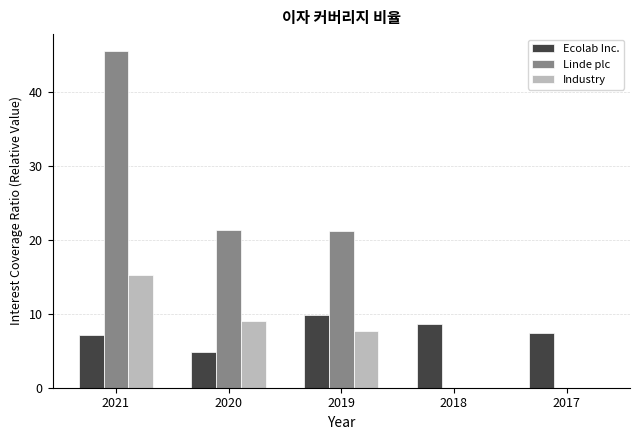

Which series changed the most between 2019 and 2018?

Linde plc